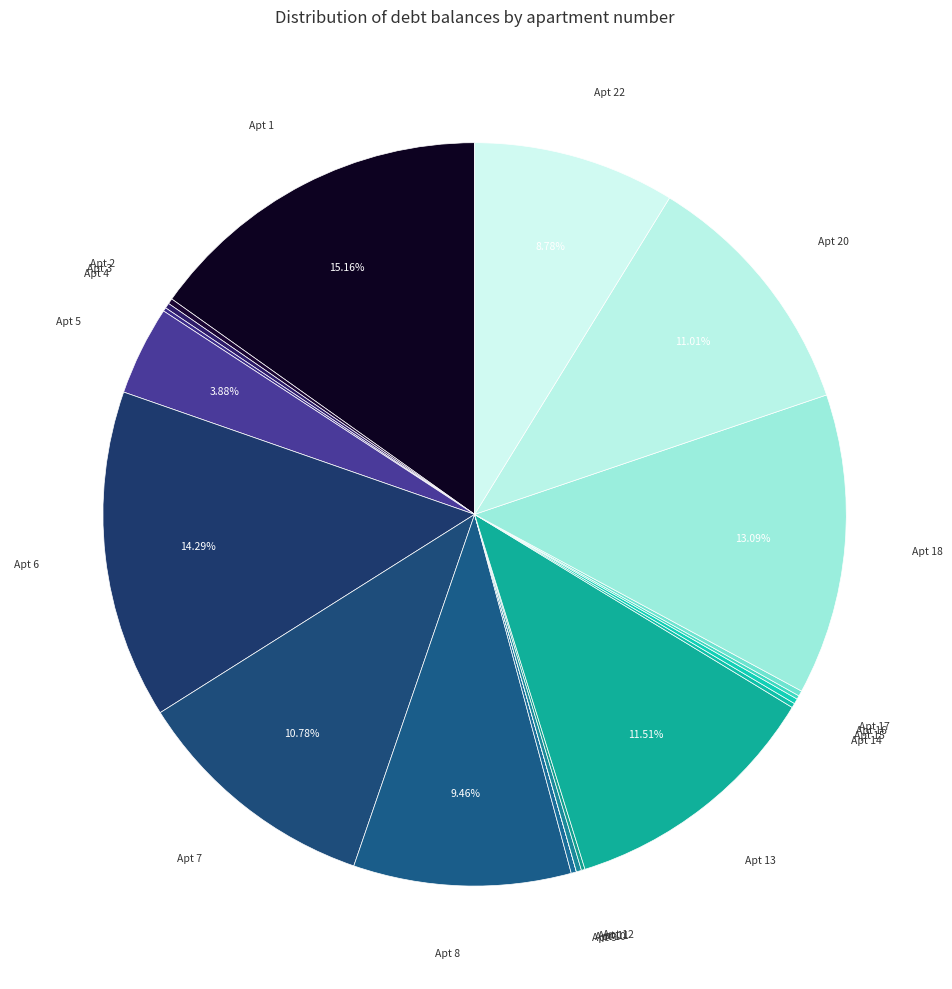

Is there a majority slice in this chart?

No